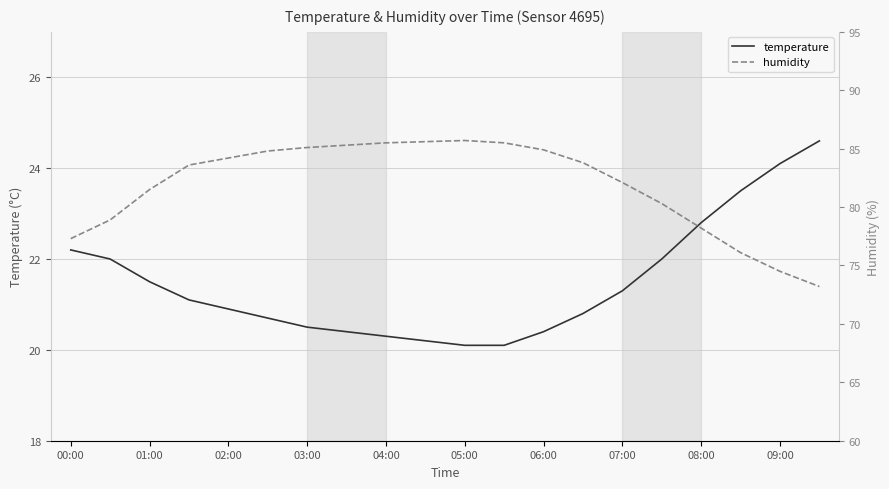

What is the average value of the temperature series?

21.5